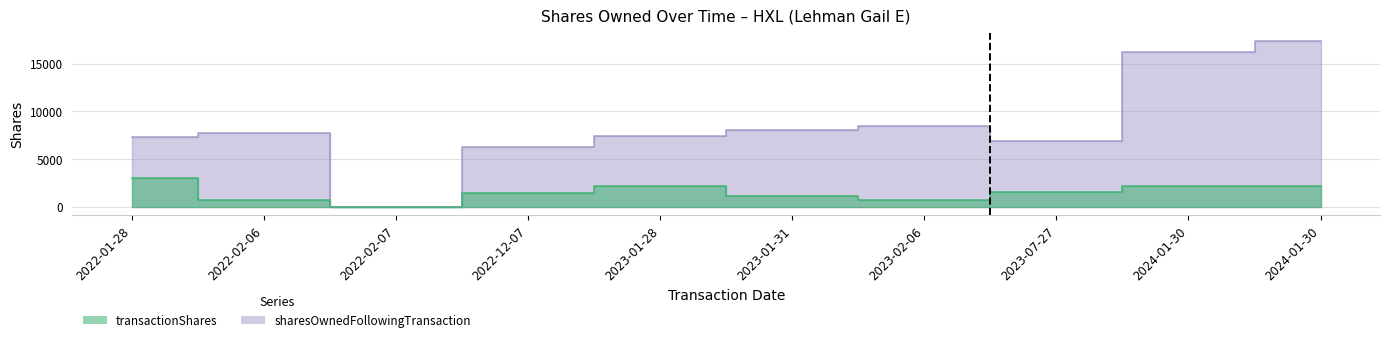

Does the chart display data point markers on the line(s)?

No